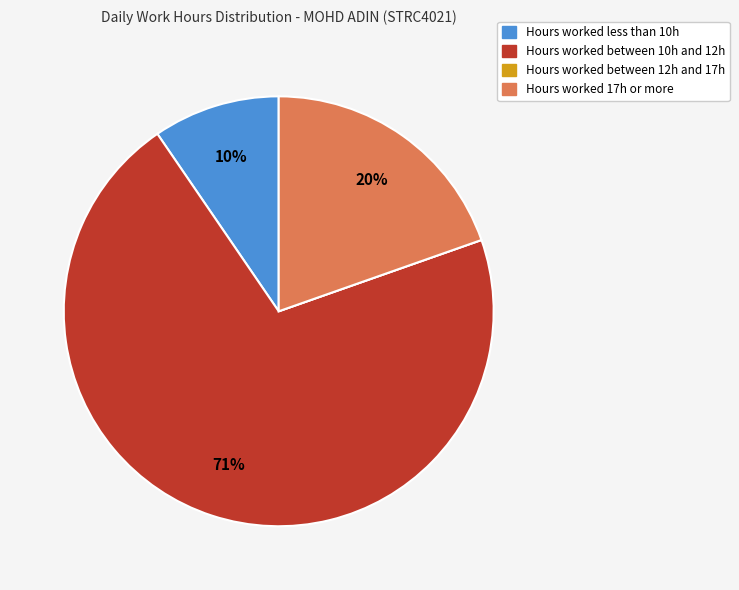

Does any single category account for the majority?

Yes